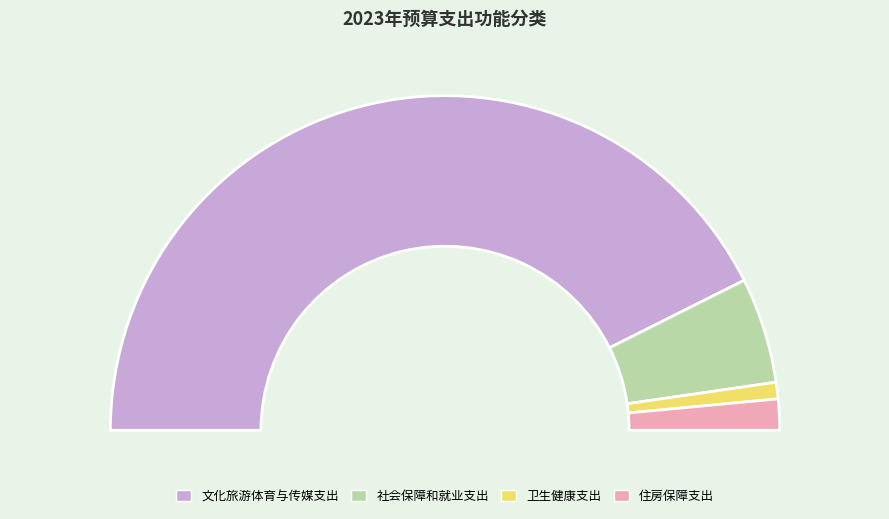

Is it true that 文化旅游体育与传媒支出 is 85% of the pie?

True